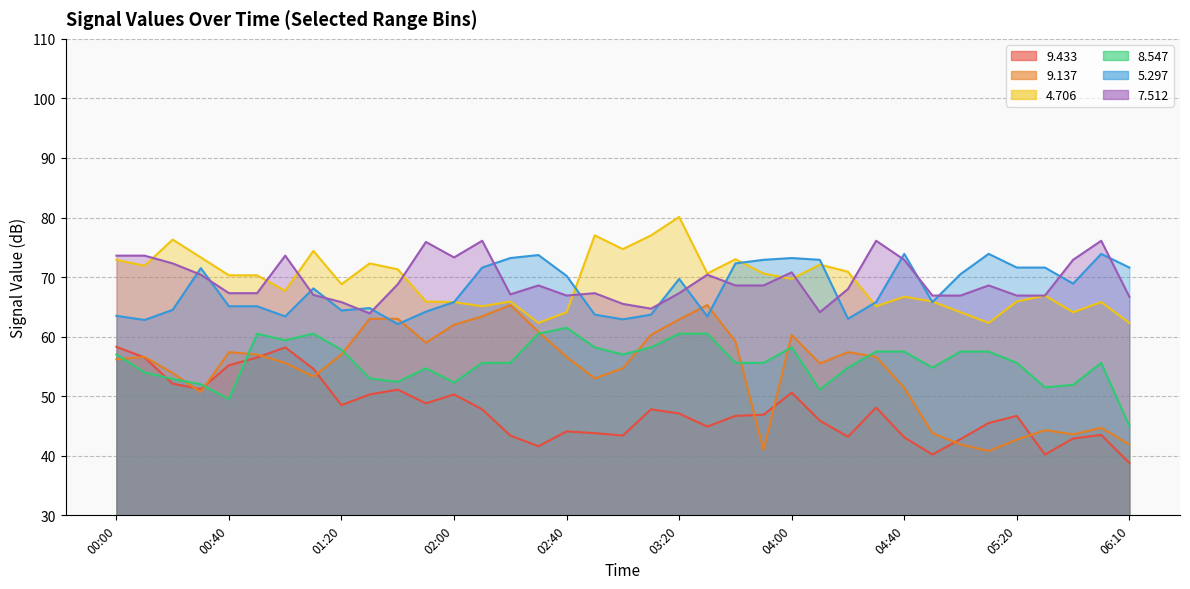

What is the average value of the   4.706 series?

69.3